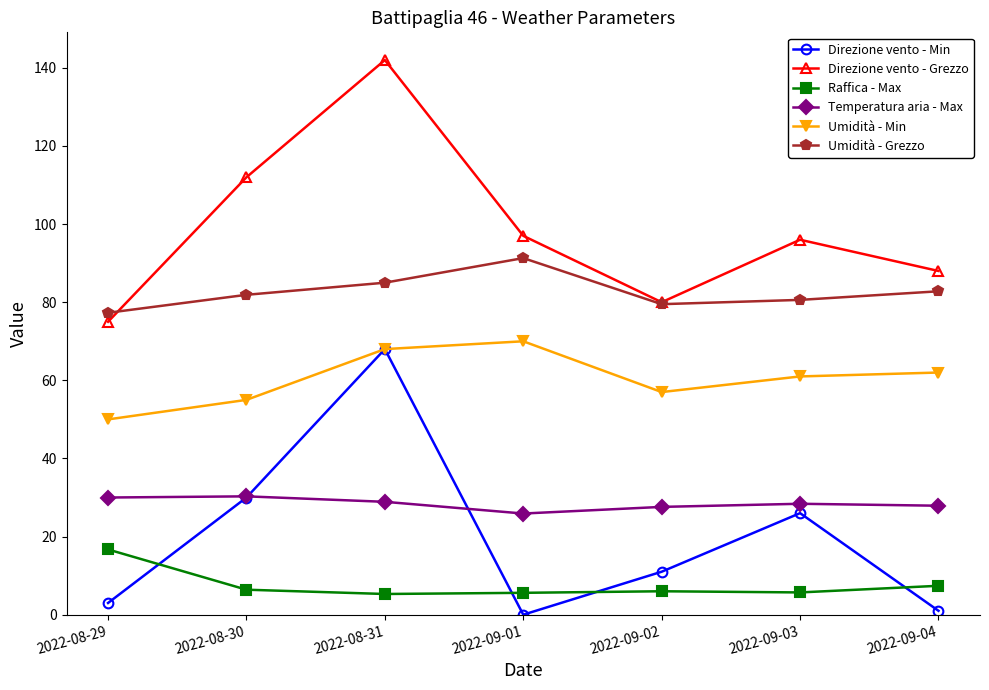

Between 2022-08-31 and 2022-09-03, which series saw the biggest shift?

Direzione vento - Grezzo